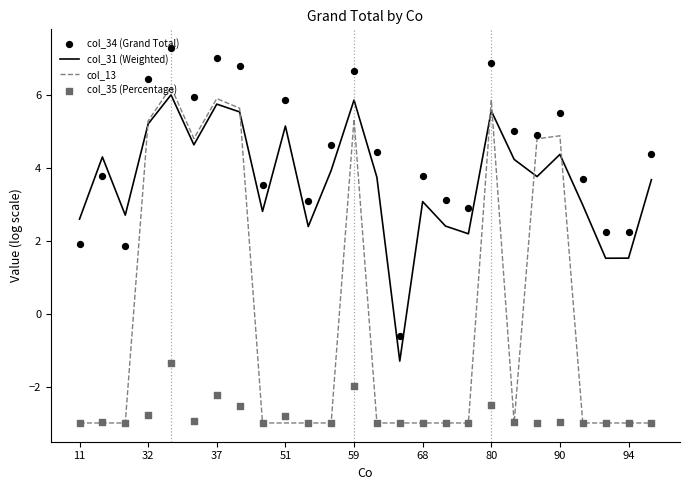

Which series has the widest spread of Y values?

col_13